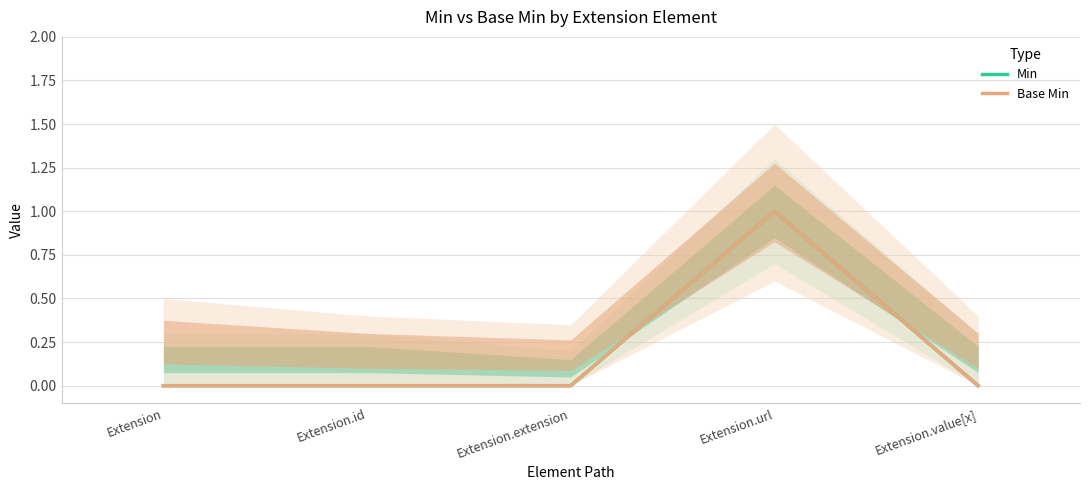

How many Base Min values are between 0 and 1?

5